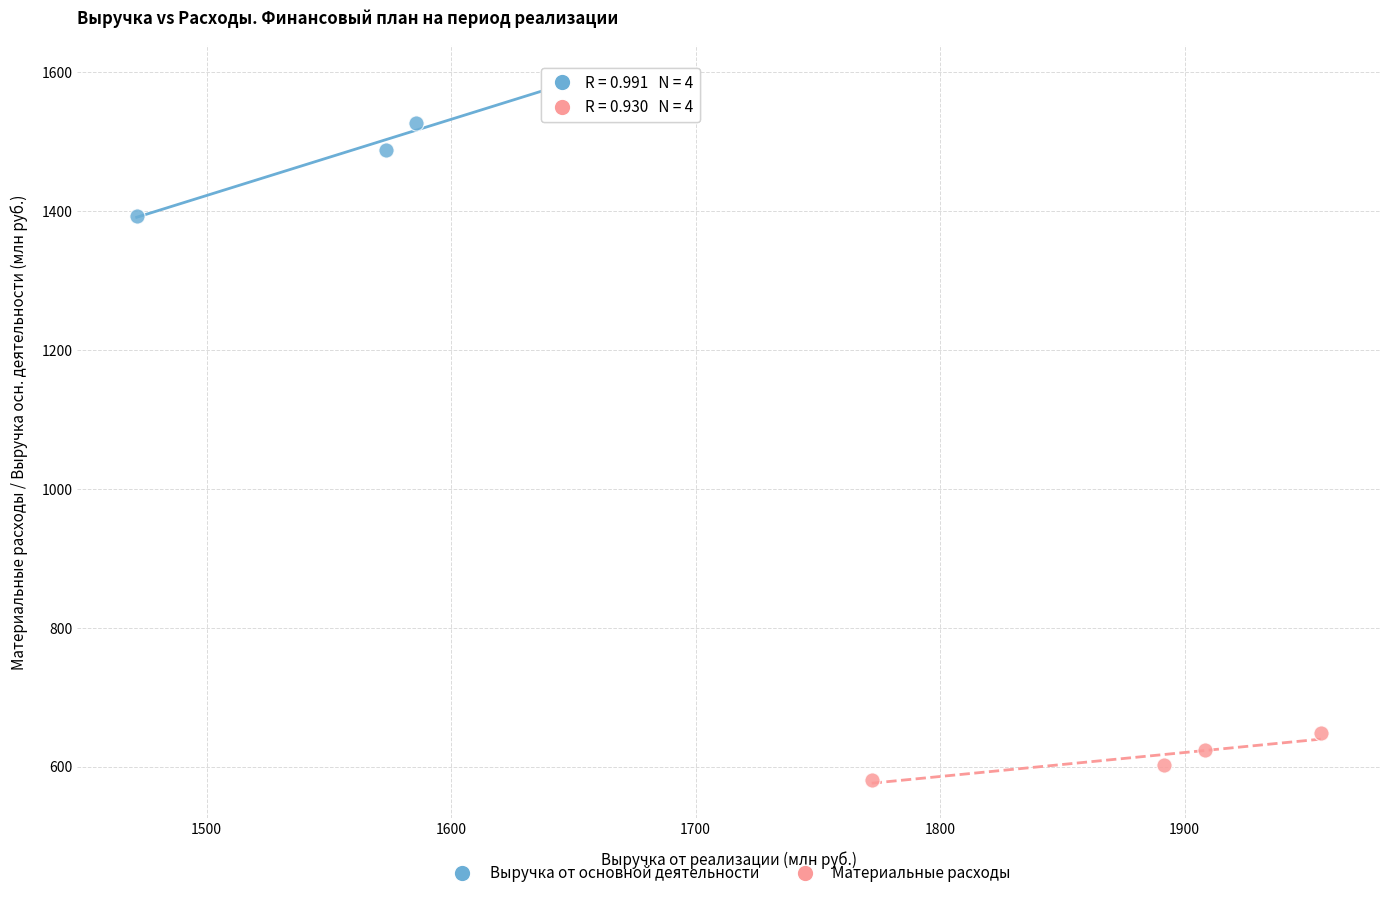

Which series has the largest Y range (max minus min)?

Выручка от основной деятельности